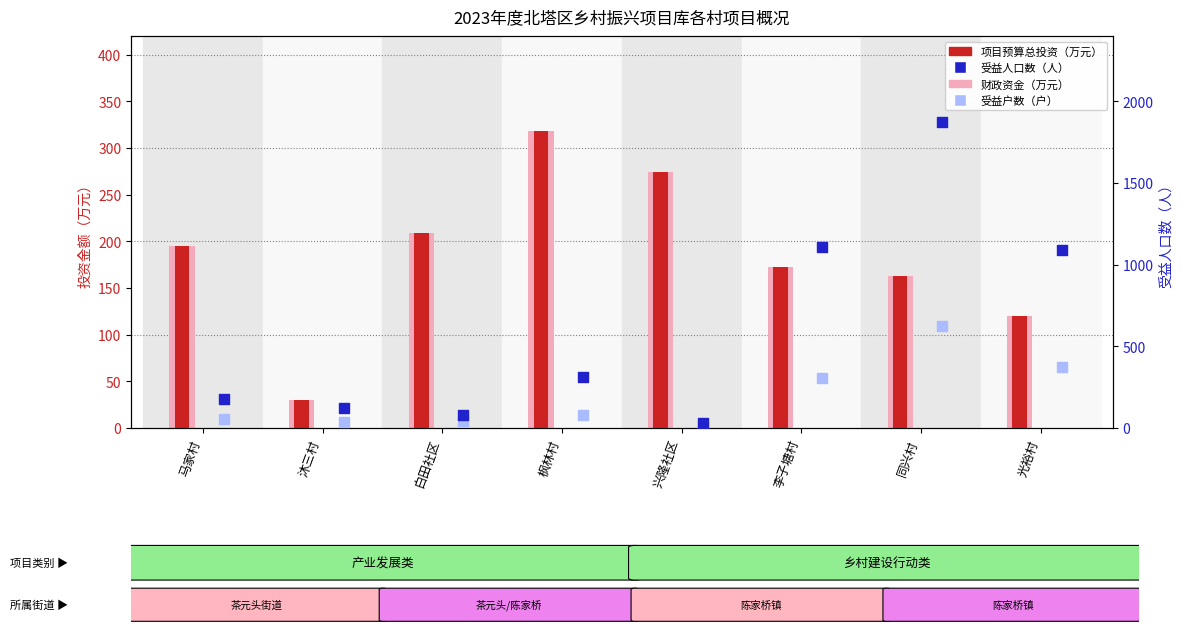

Which series has the largest Y range (max minus min)?

受益人口数（人）